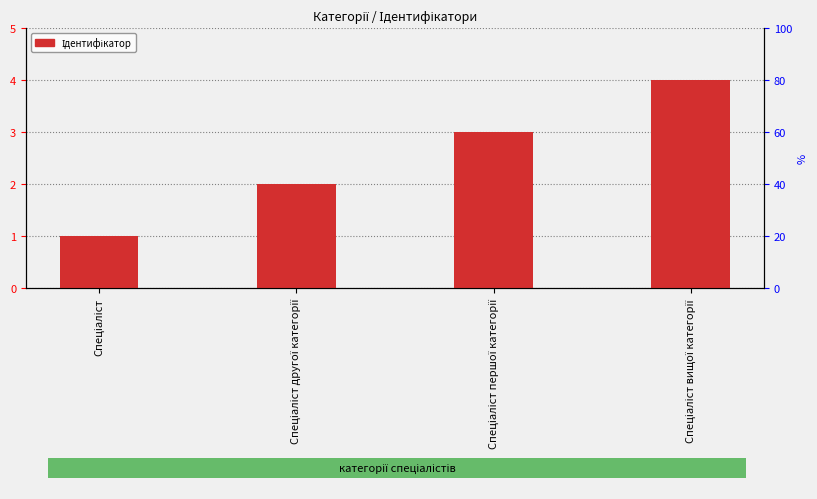

What is the label of the 2nd bar from the left?

Спеціаліст другої категорії